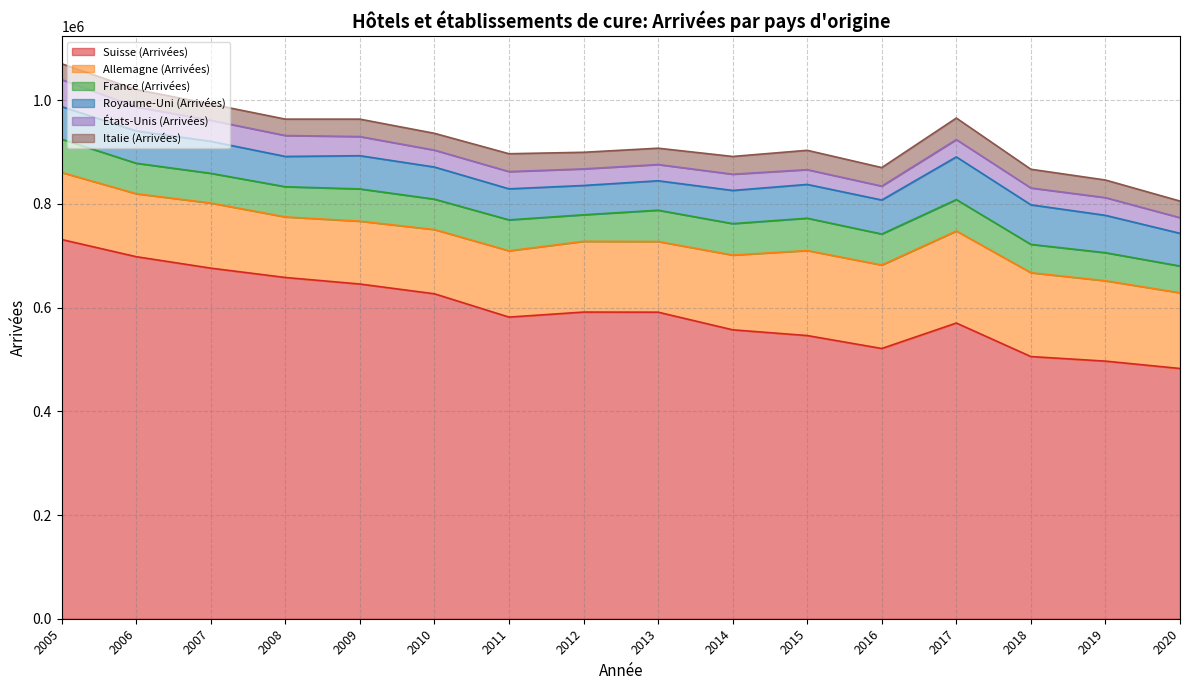

What is the lowest value of the Suisse (Arrivées) series?

482527